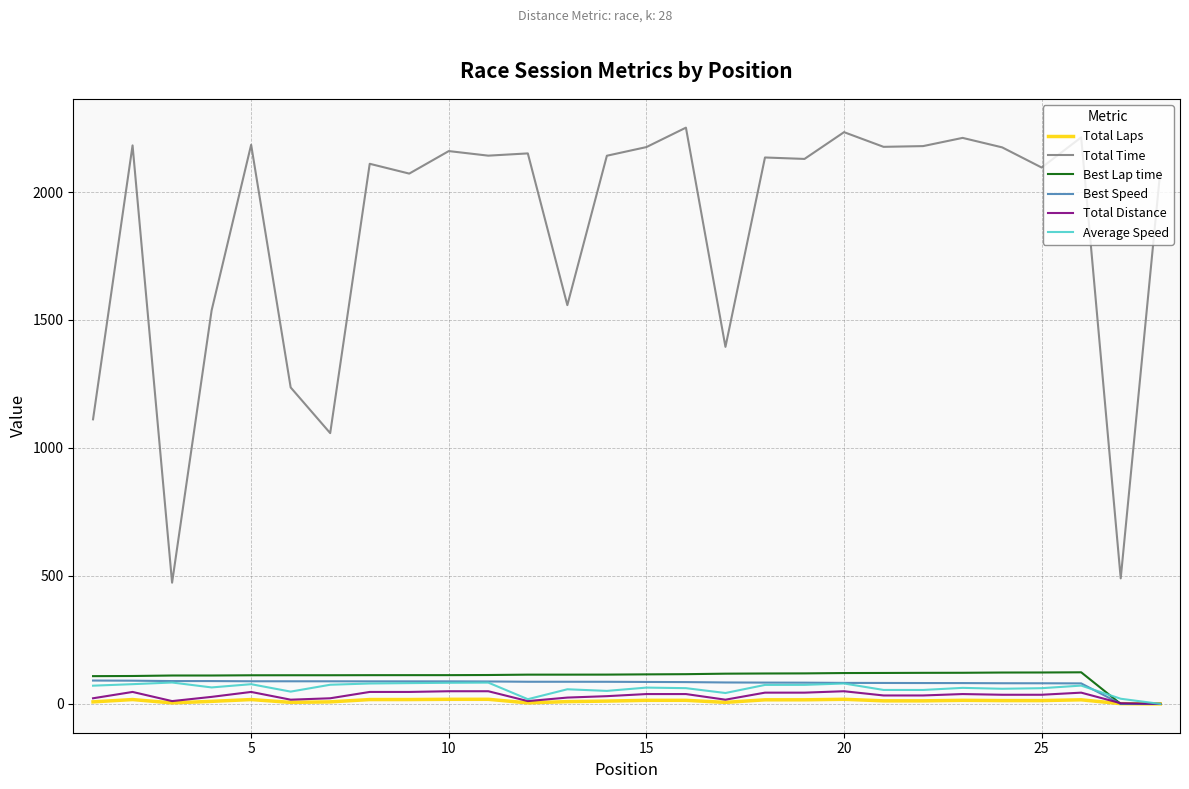

Which series has the widest spread of values?

Total Time